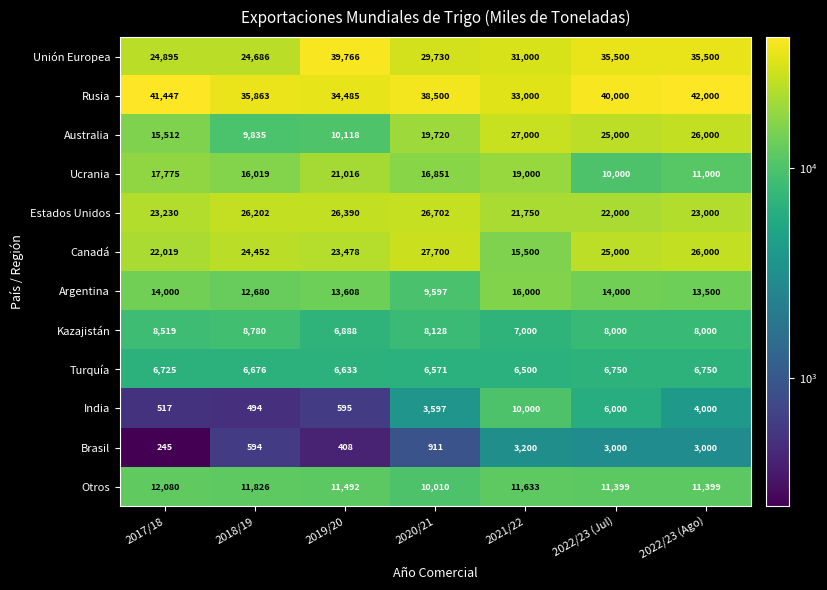

How many Turquía values are between 6571 and 6750?

6